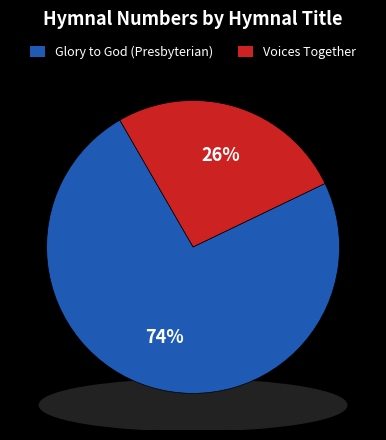

Rank the categories by value from highest to lowest.

Glory to God: the Presbyterian Hymnal, Voices Together